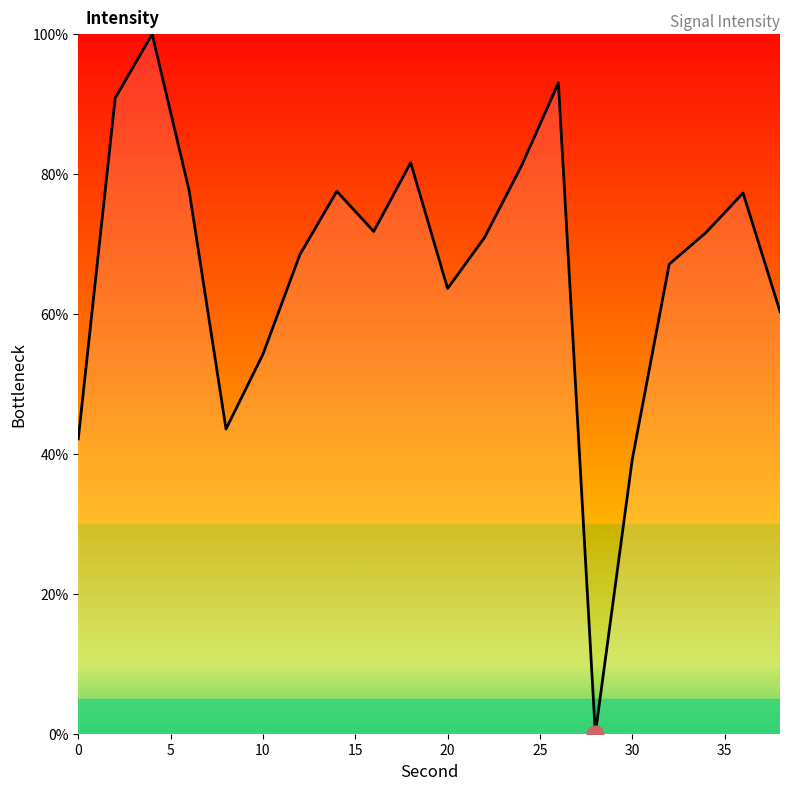

How many points are lower than both their immediate neighbors (excluding endpoints)?

4